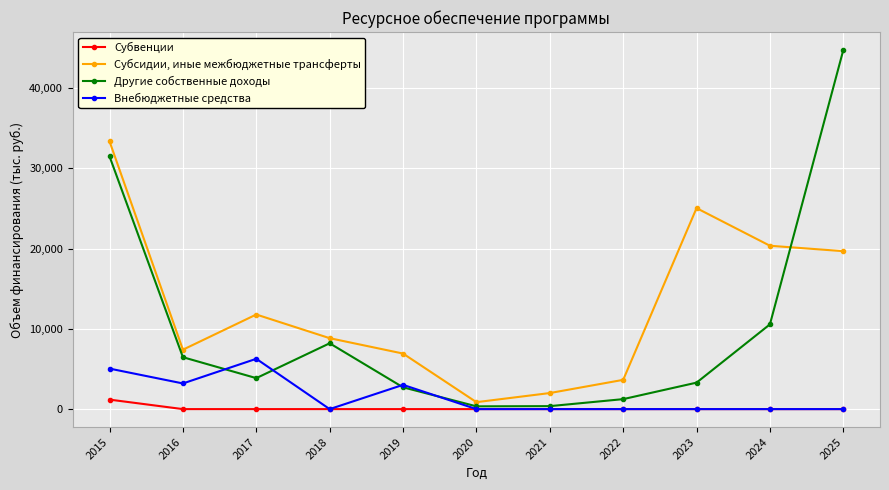

Which category has the lowest value in the Субсидии, иные межбюджетные трансферты series?

2020